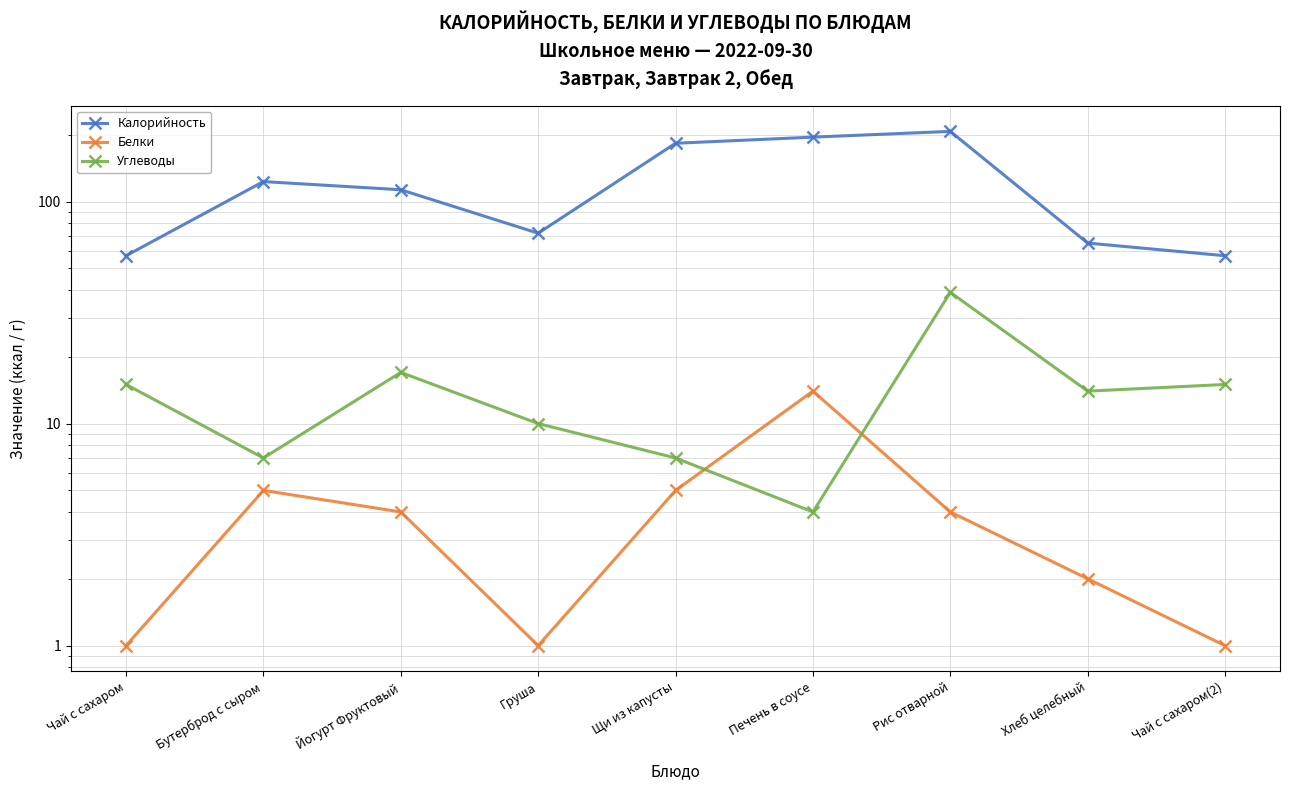

Which has a higher value, Чай с сахаром or Хлеб целебный?

Хлеб целебный